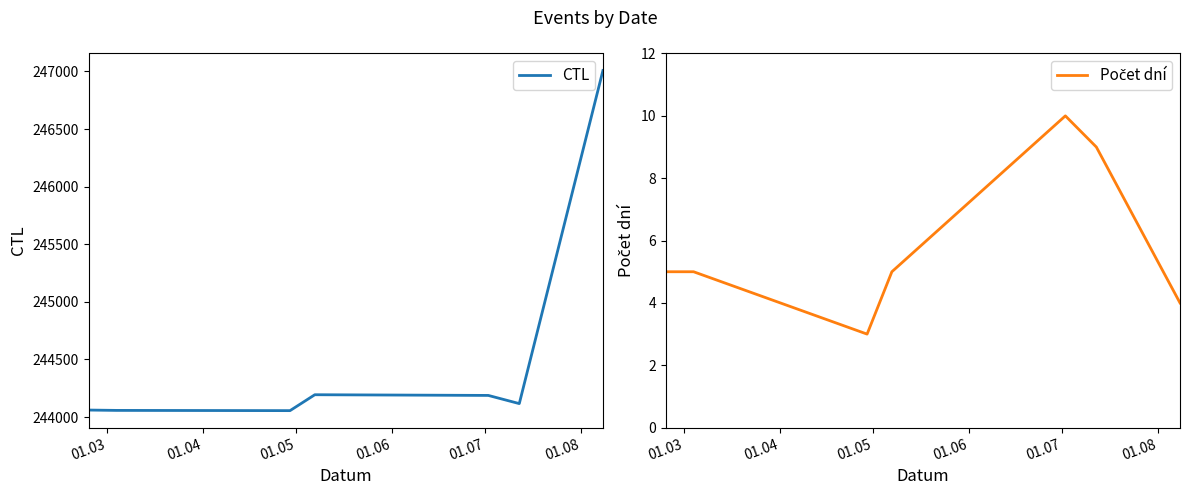

What is the lowest value of the CTL series?

244056